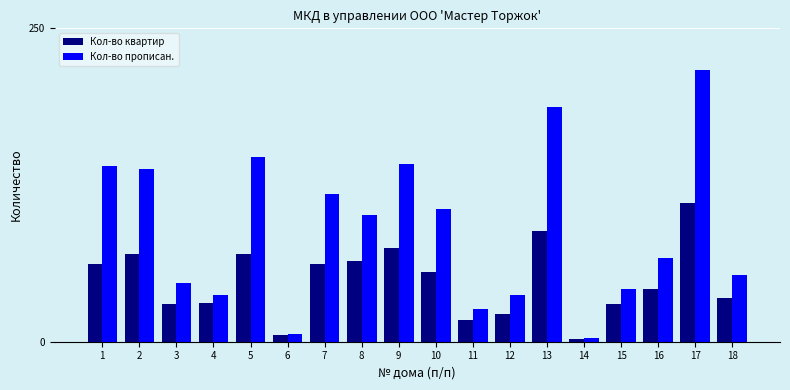

What is the average value of the Кол-во квартир series?

48